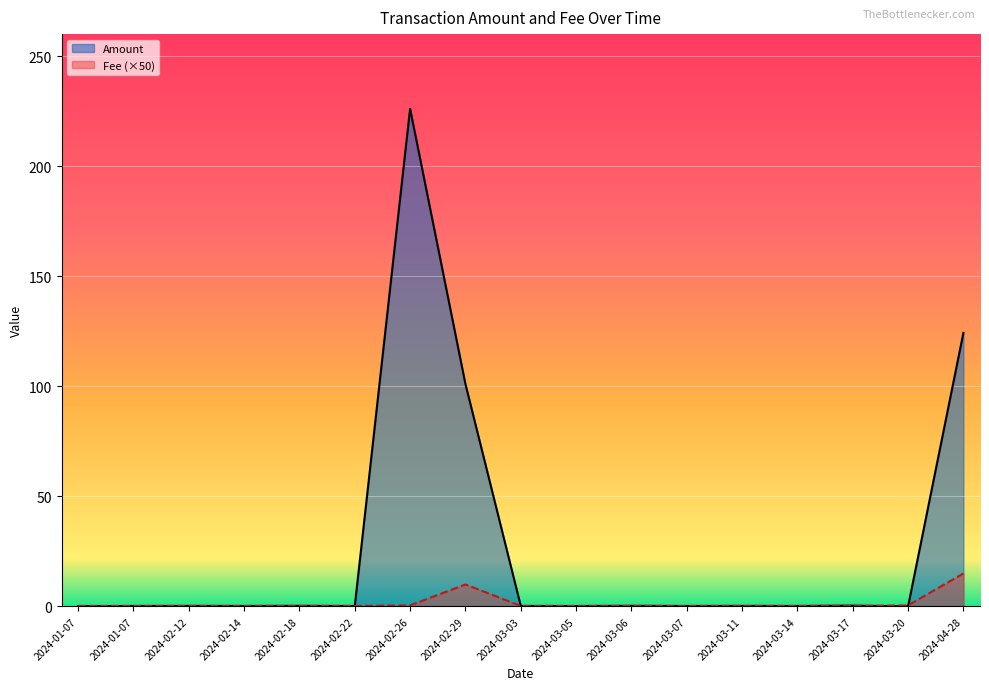

Reading right to left, transcribe all the data shown in this chart.

Amount: 124.3	0.0	0.4	0.2	0.3	0.2	0.3	0.2	0.2	101.1	226.2	0.2	0.3	0.2	0.3	0.2	0.1
Fee: 15.0	0.5	0.2	0.2	0.2	0.2	0.2	0.2	0.2	10.0	0.5	0.2	0.2	0.2	0.2	0.2	0.2